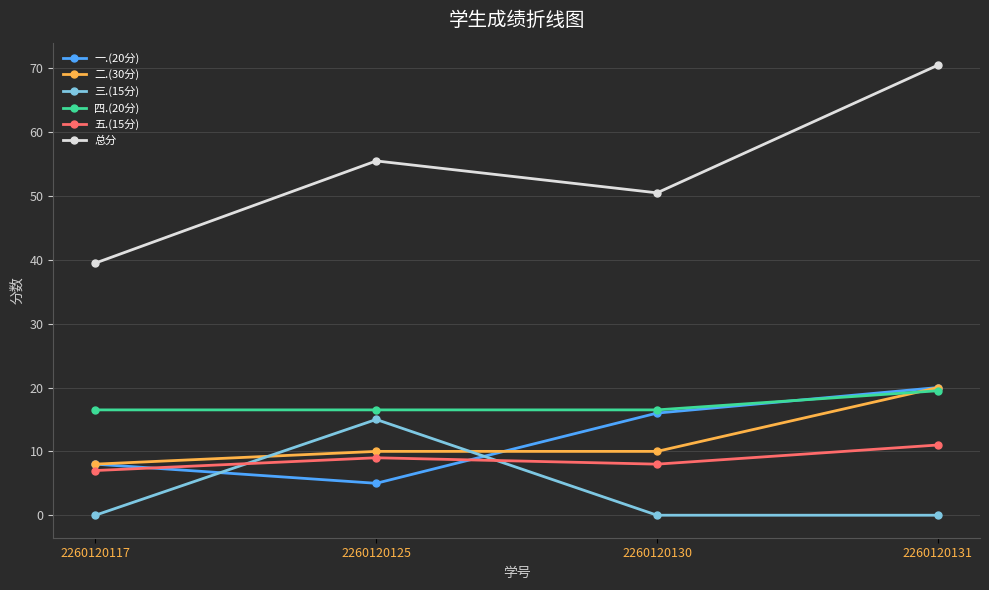

Which series has the largest range (max minus min)?

总分